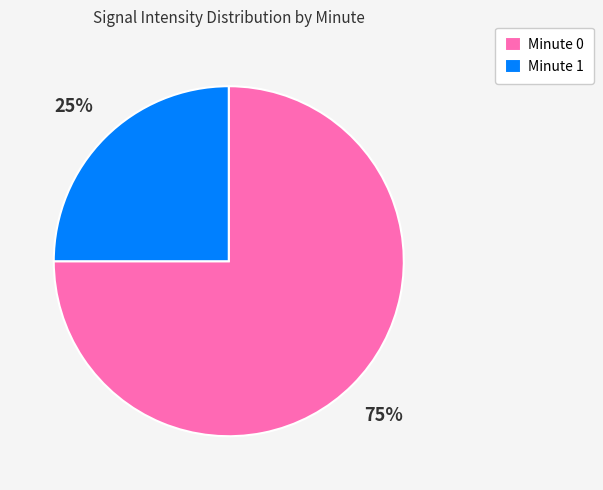

To the nearest percent, what is the average slice percentage?

50%